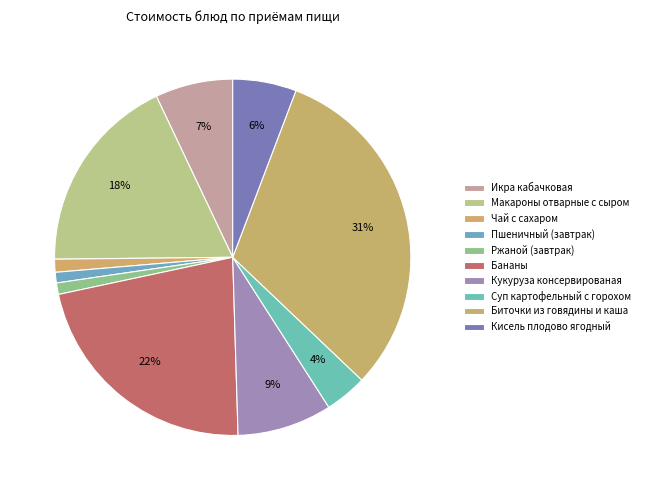

Count the number of slices in the pie.

10